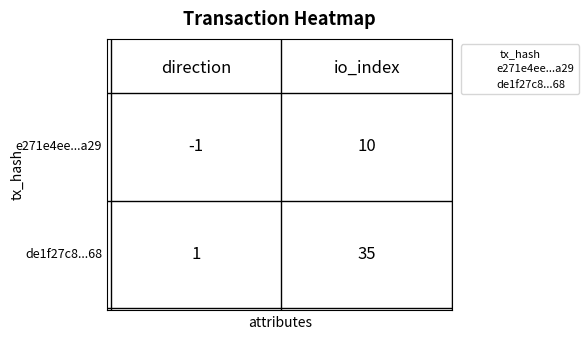

How many points are shown in the scatter plot?

4